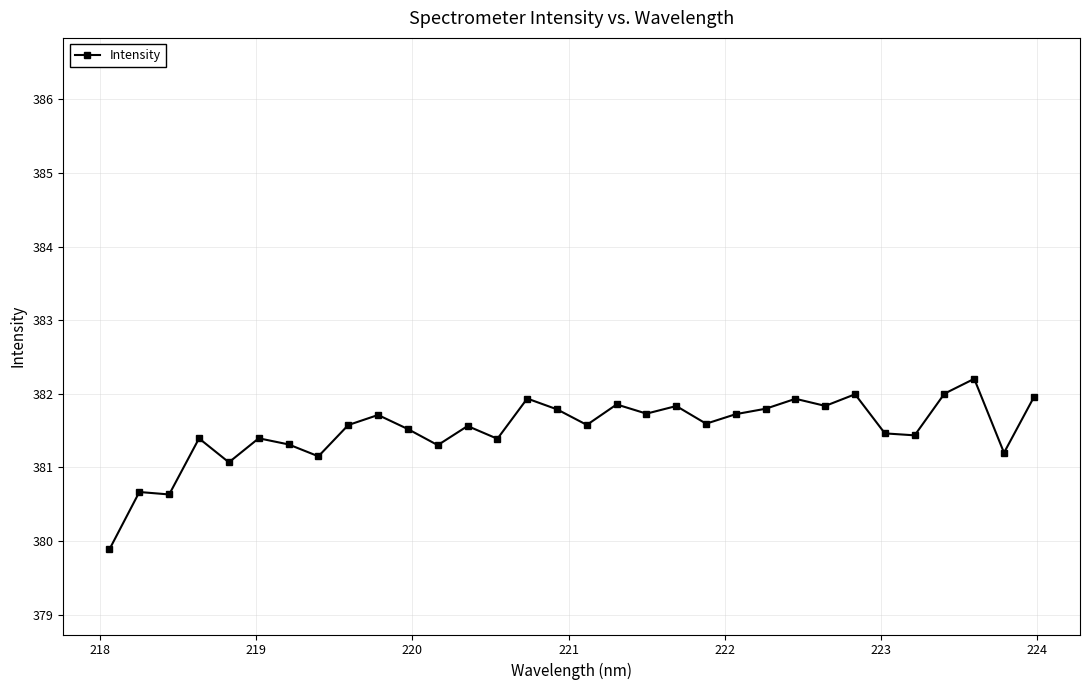

True or false: there are more than 0 points higher than both neighbors.

True